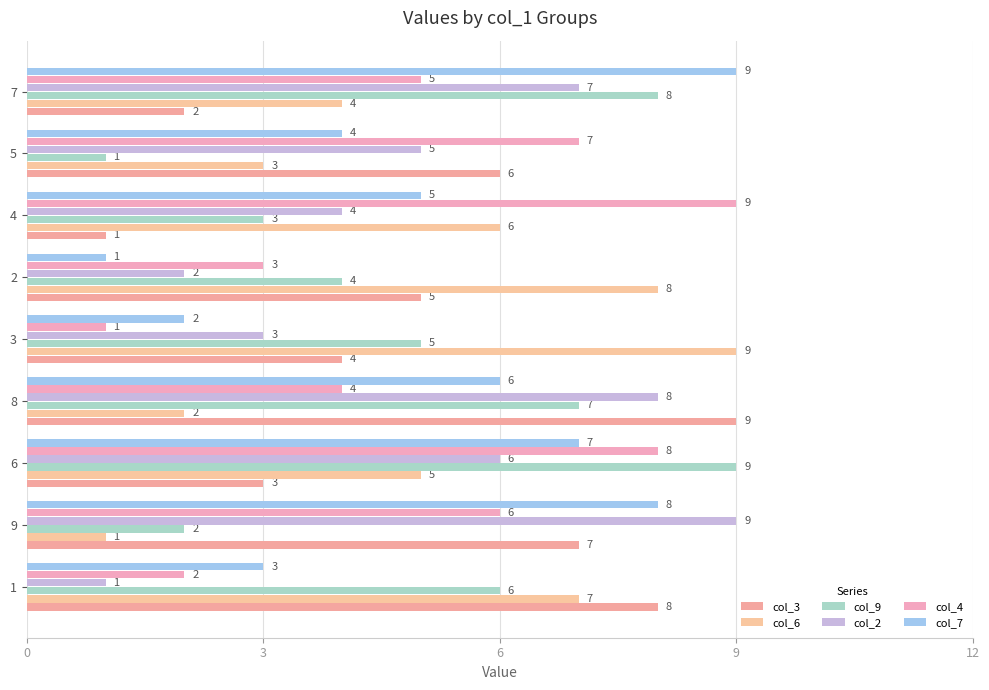

Rank the series by their maximum value, from lowest to highest.

col_3, col_6, col_9, col_2, col_4, col_7